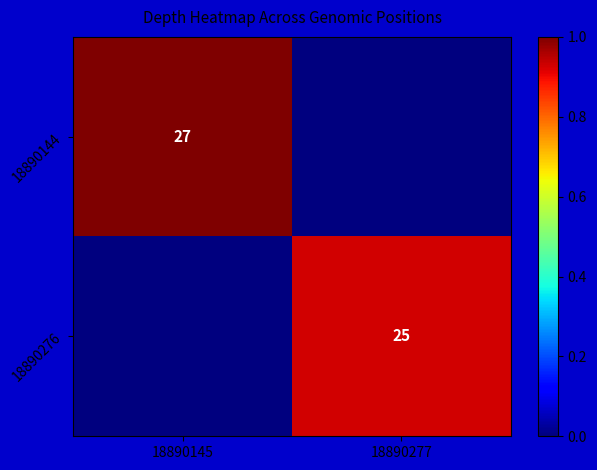

Is it true that 18890276 equals 25 at 18890277?

True